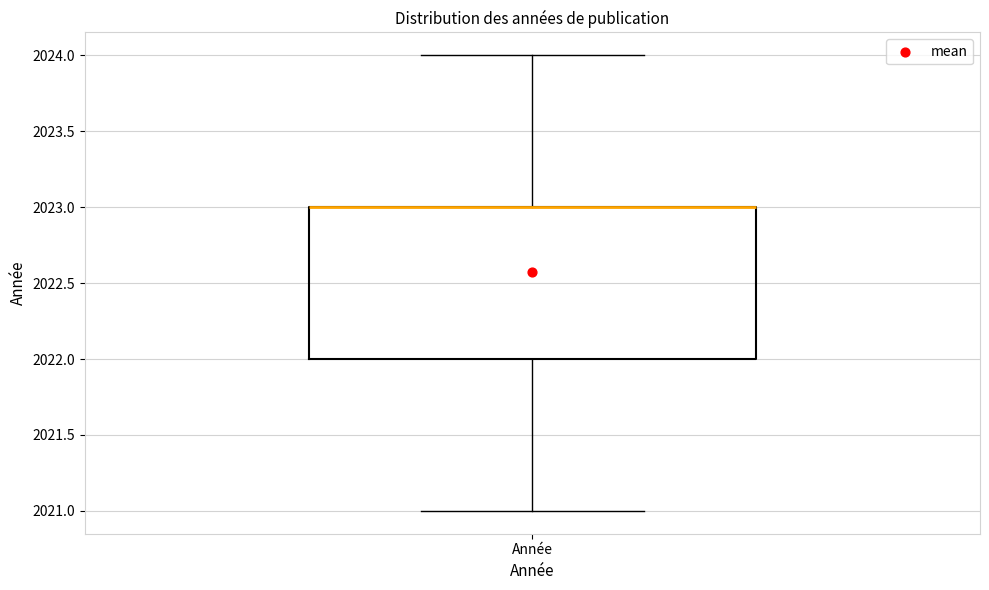

Where is the upper edge of the box for Année on the y-axis? The values are not printed on the chart, so give them approximately, as read against the axis.

2023